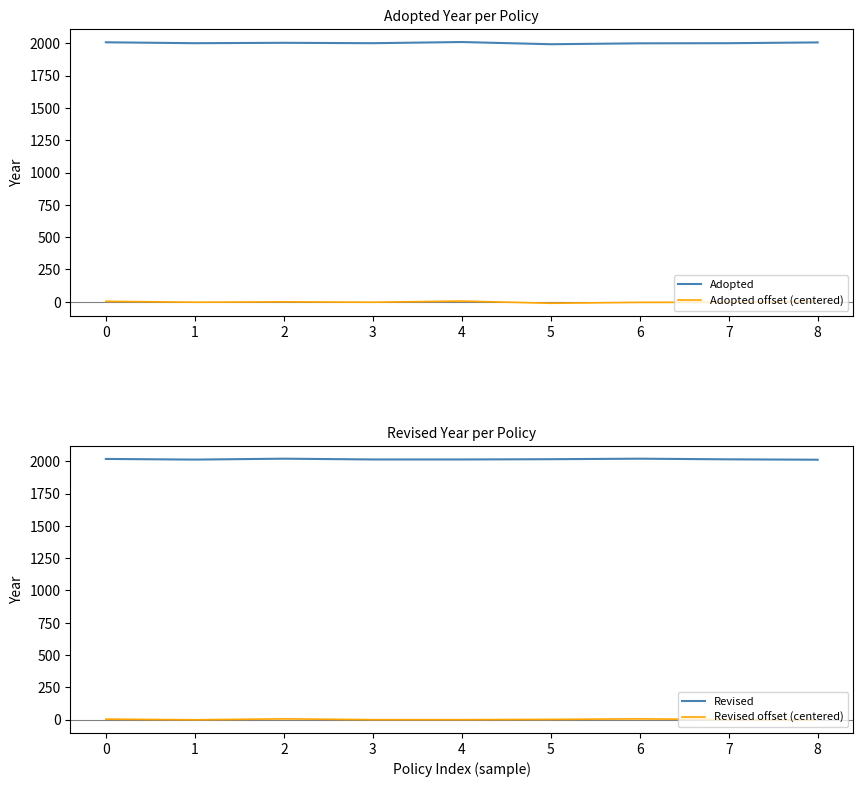

Where is Adopted nearest to the value 2001?

1